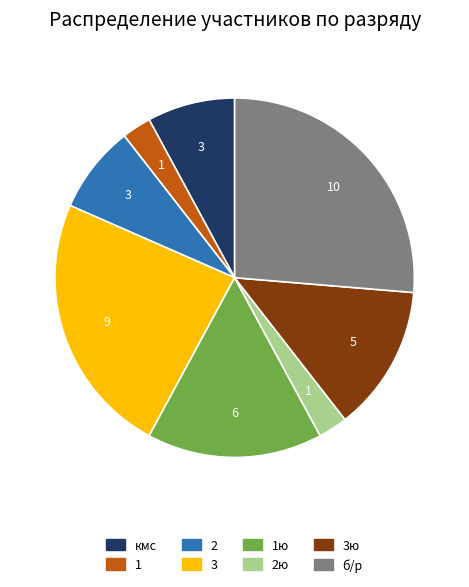

Does 1ю account for over 50% of the chart?

No